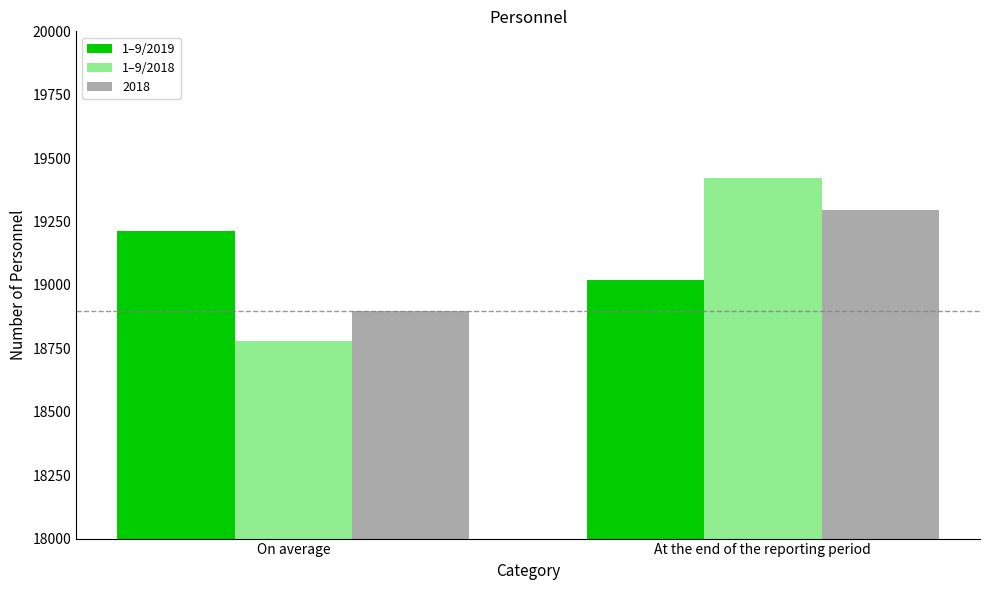

At which label is 1–9/2018 closest to 19100?

On average